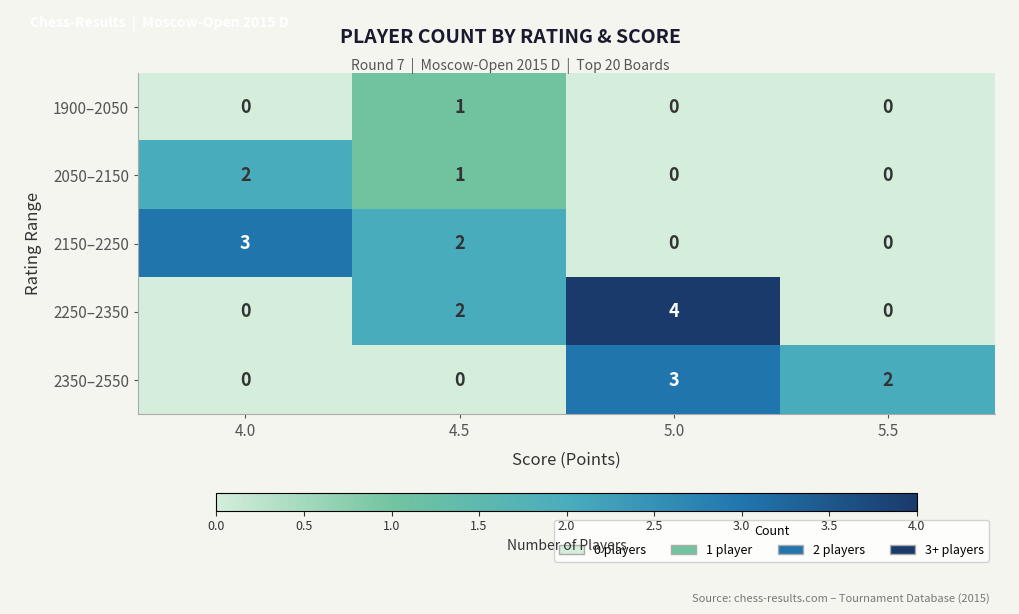

How many series are shown in this chart?

5